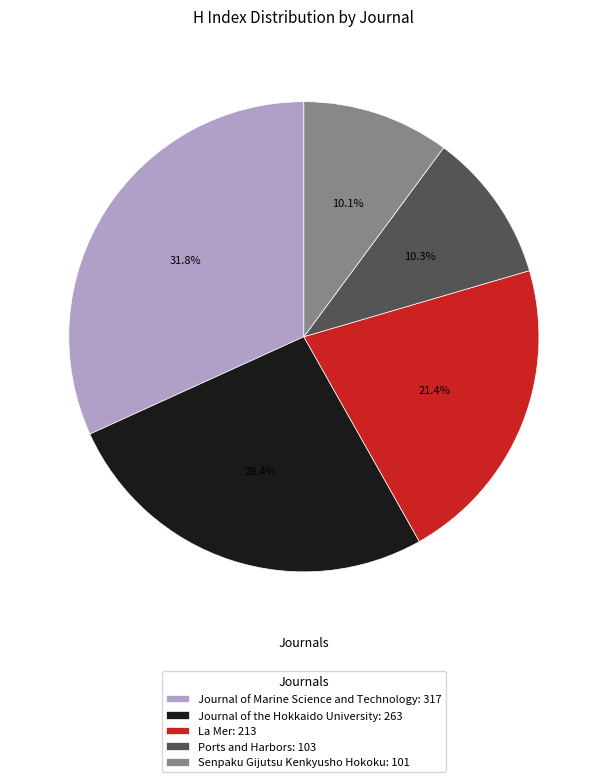

How many segments does this pie chart have?

5